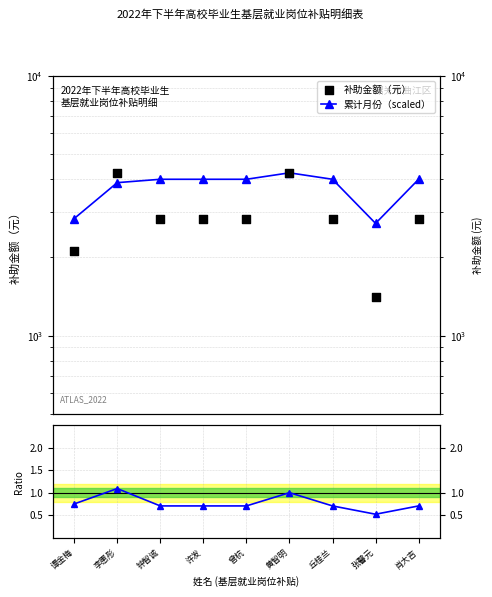

What is the total value across all series at 丘桂兰?

6815.7